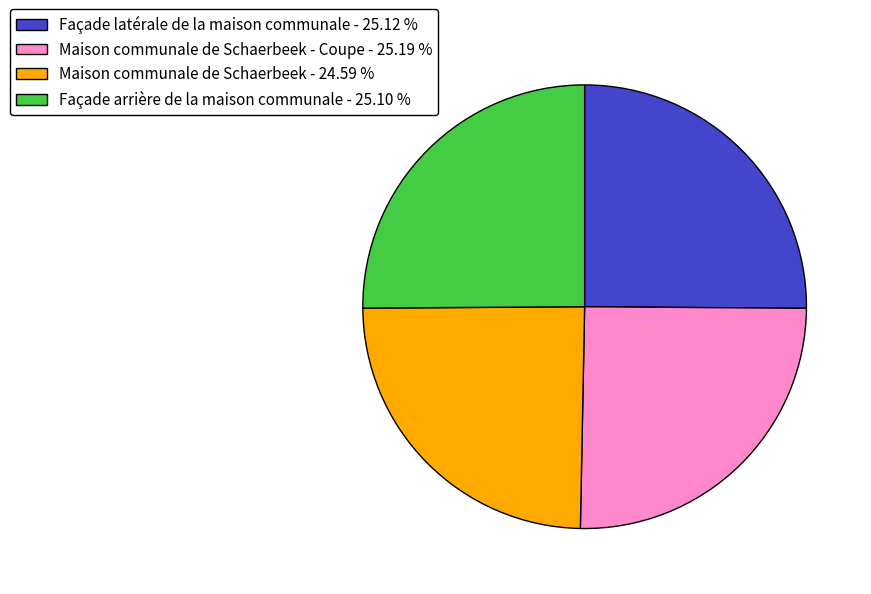

How many segments does this pie chart have?

4